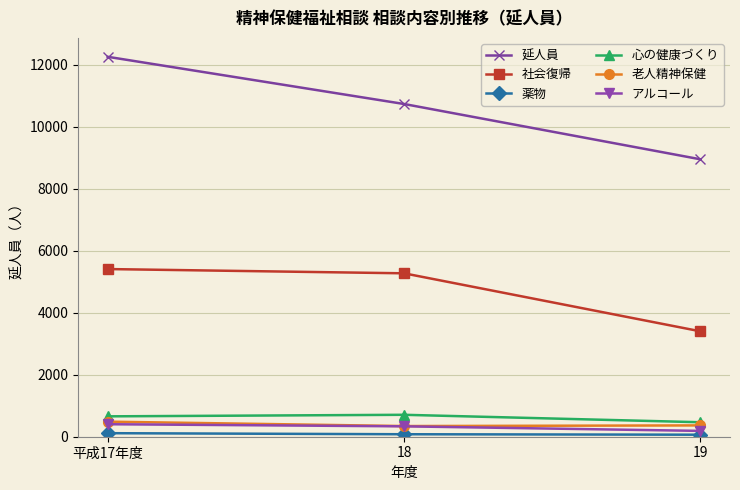

Which series changed the most between 平成17年度 and 19?

延人員